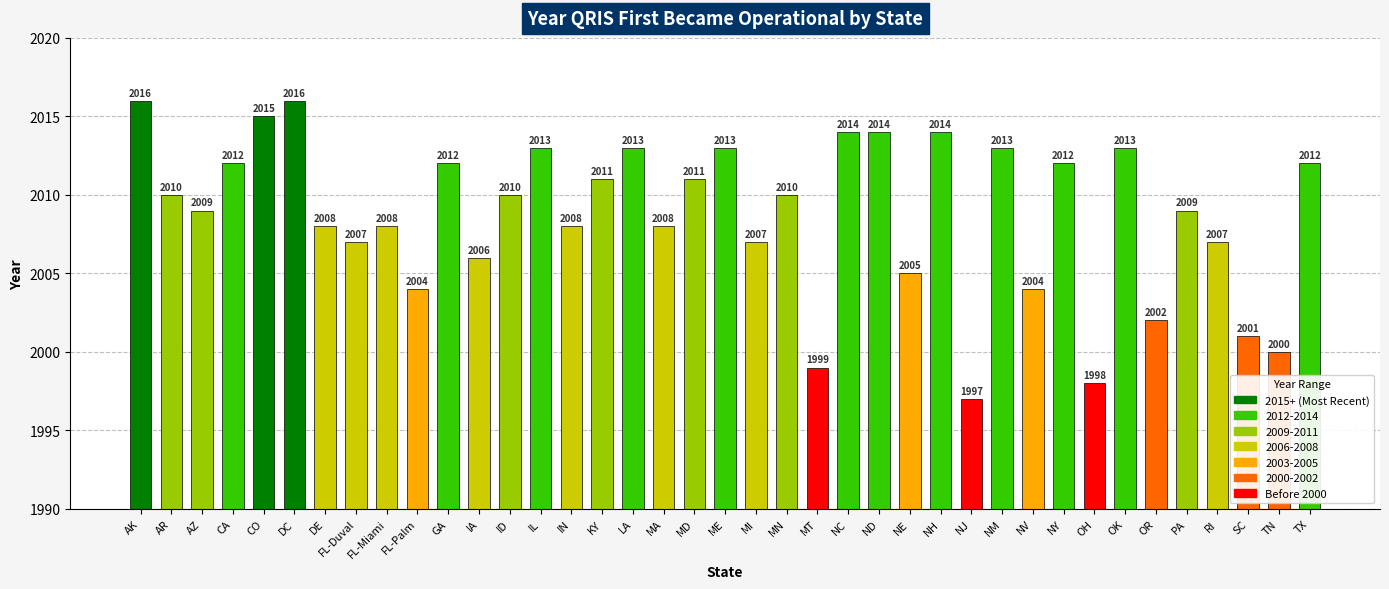

Reading right to left, list all the values displayed in this chart.

2012	2000	2001	2007	2009	2002	2013	1998	2012	2004	2013	1997	2014	2005	2014	2014	1999	2010	2007	2013	2011	2008	2013	2011	2008	2013	2010	2006	2012	2004	2008	2007	2008	2016	2015	2012	2009	2010	2016